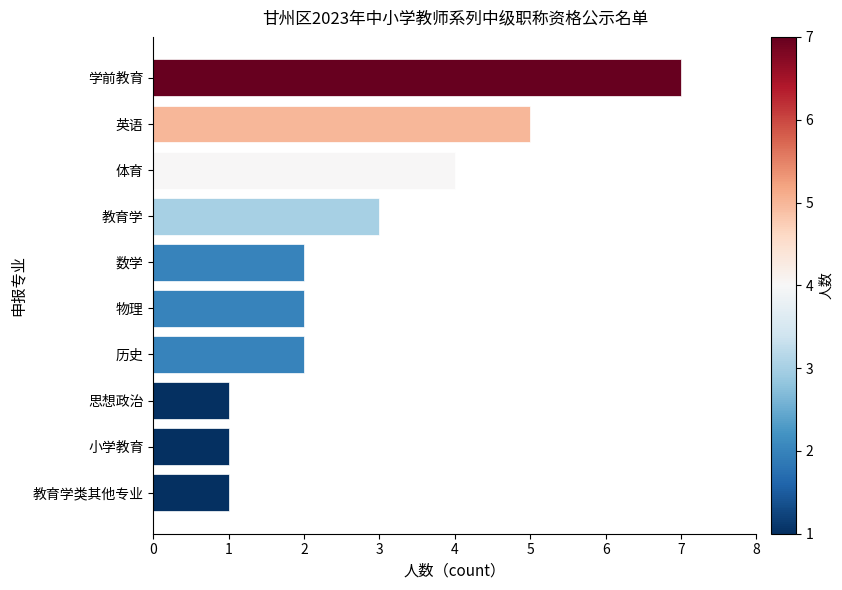

What is the sum of all values?

28